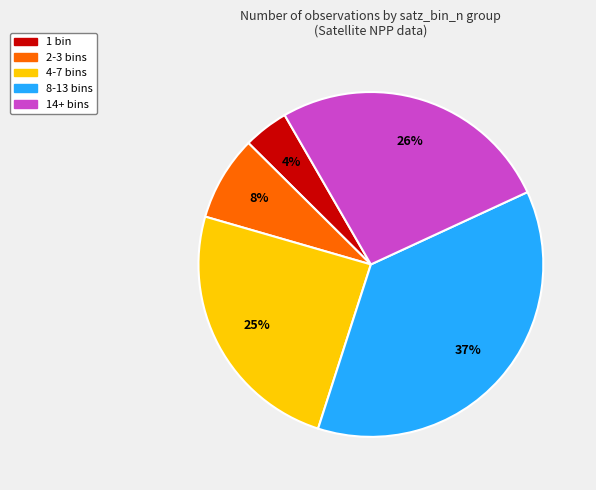

Is the sum of 1 bin and 2-3 bins greater than half?

No